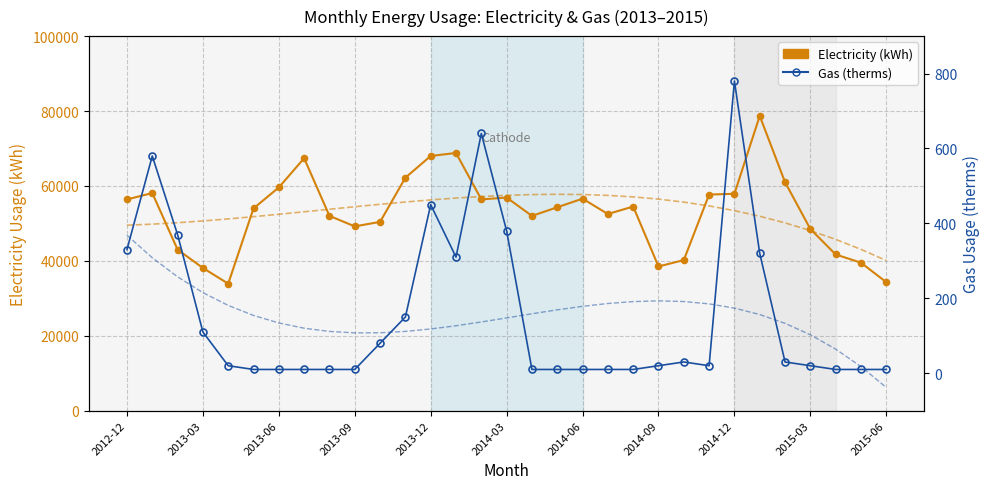

What are all the series names shown in the legend?

Electricity (kWh), Gas (therms)